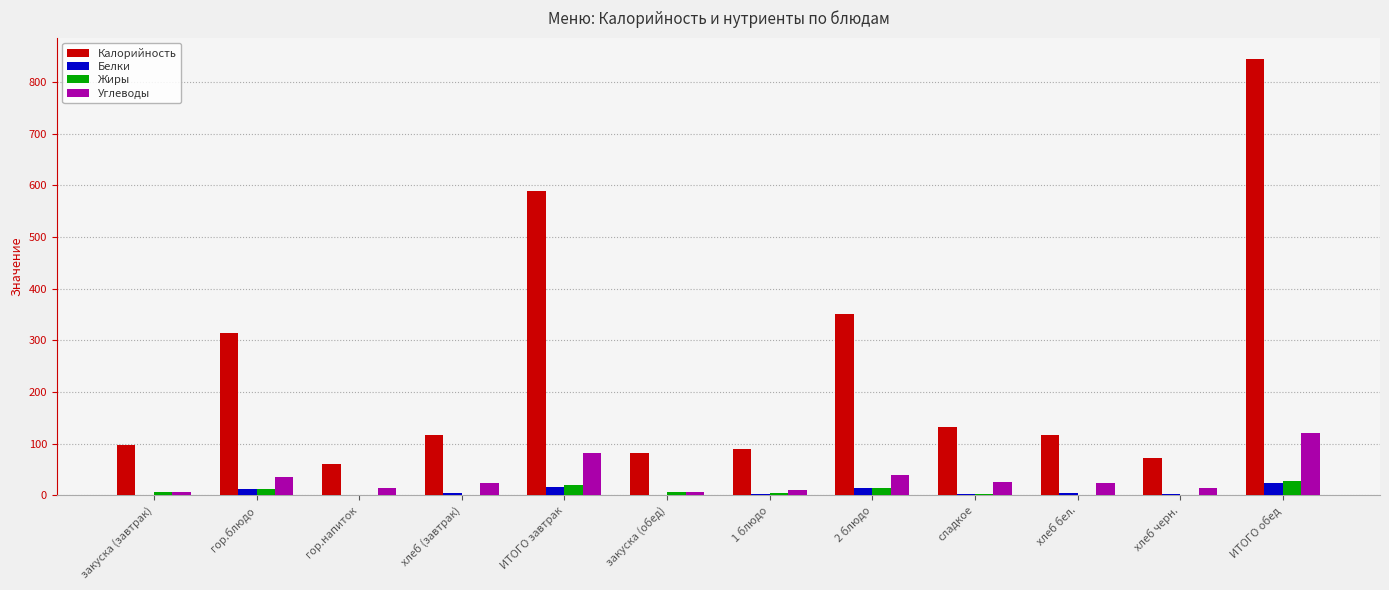

At which category does the chart reach its peak across all series?

ИТОГО обед